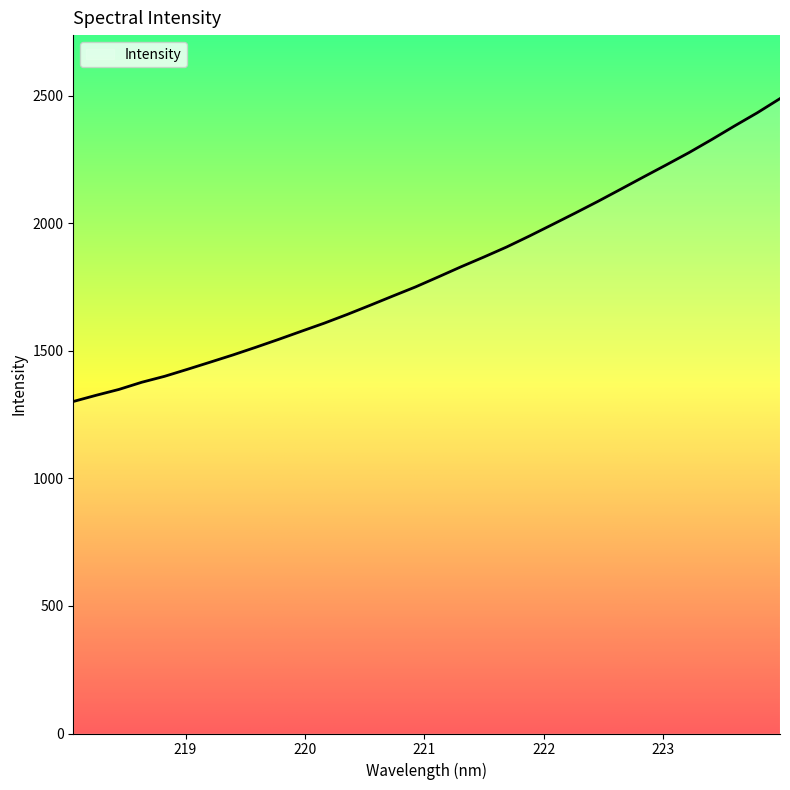

What is the smallest value displayed?

1301.5